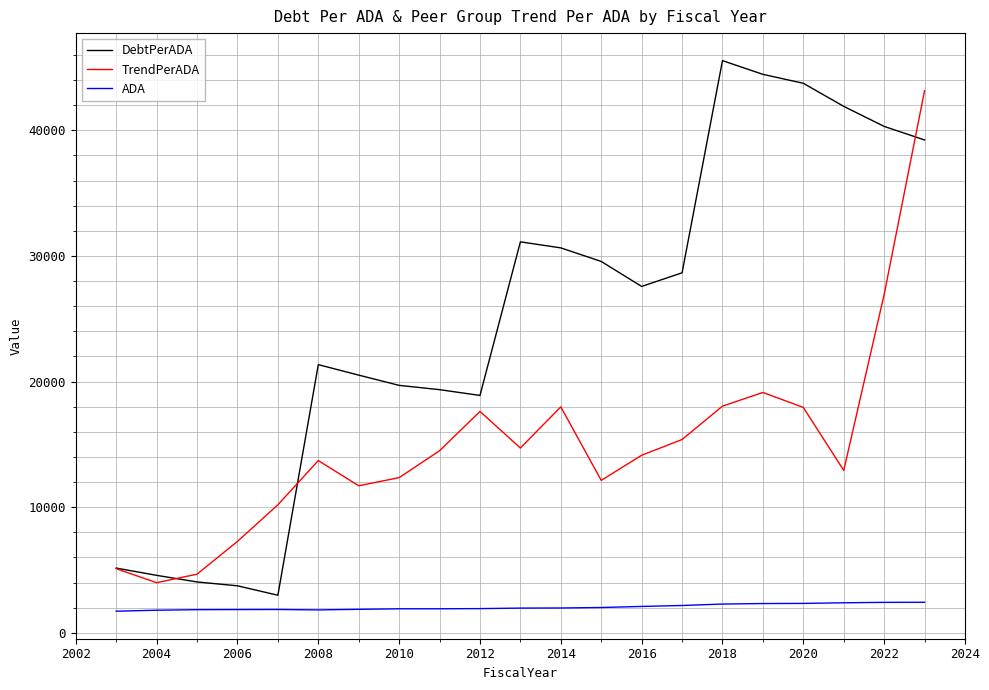

Rank the series by their maximum value, from highest to lowest.

DebtPerADA, TrendPerADA, ADA